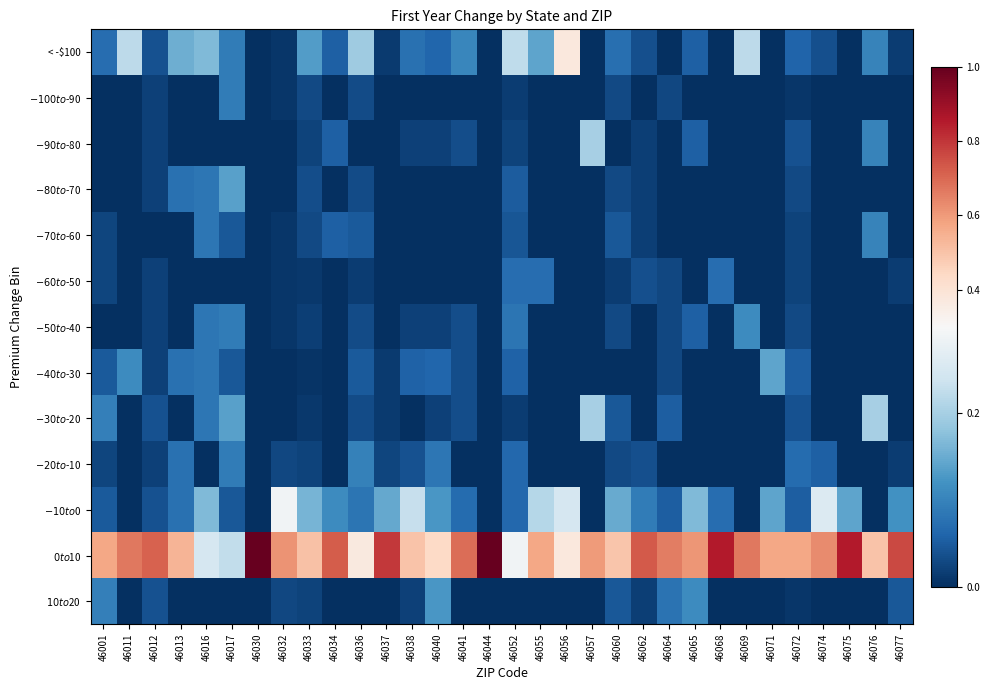

What is the total value across all series at 46013?

1.0